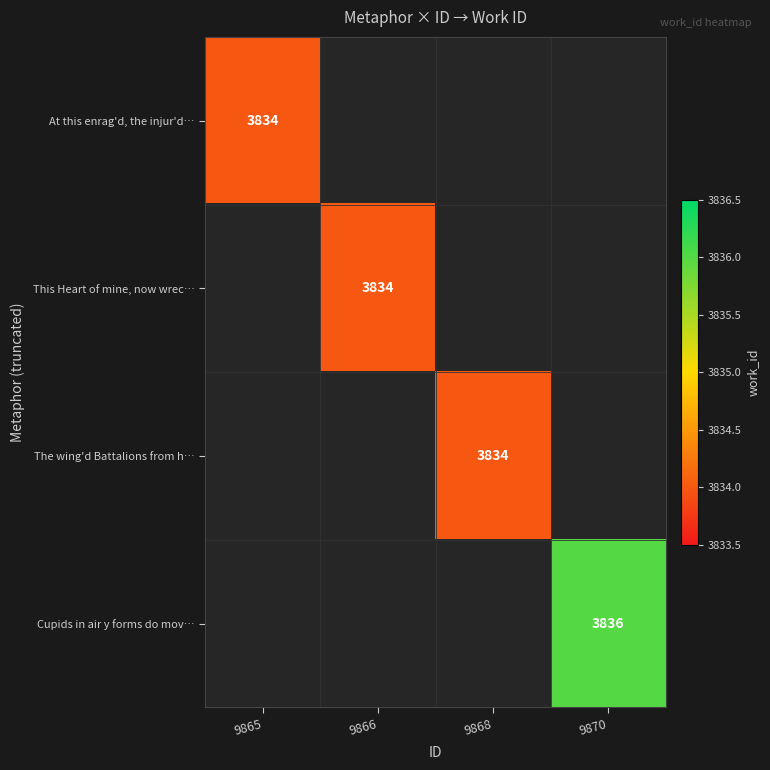

The At this enrag'd, the injur'd… series shows 5676 at 9865. True or false?

False